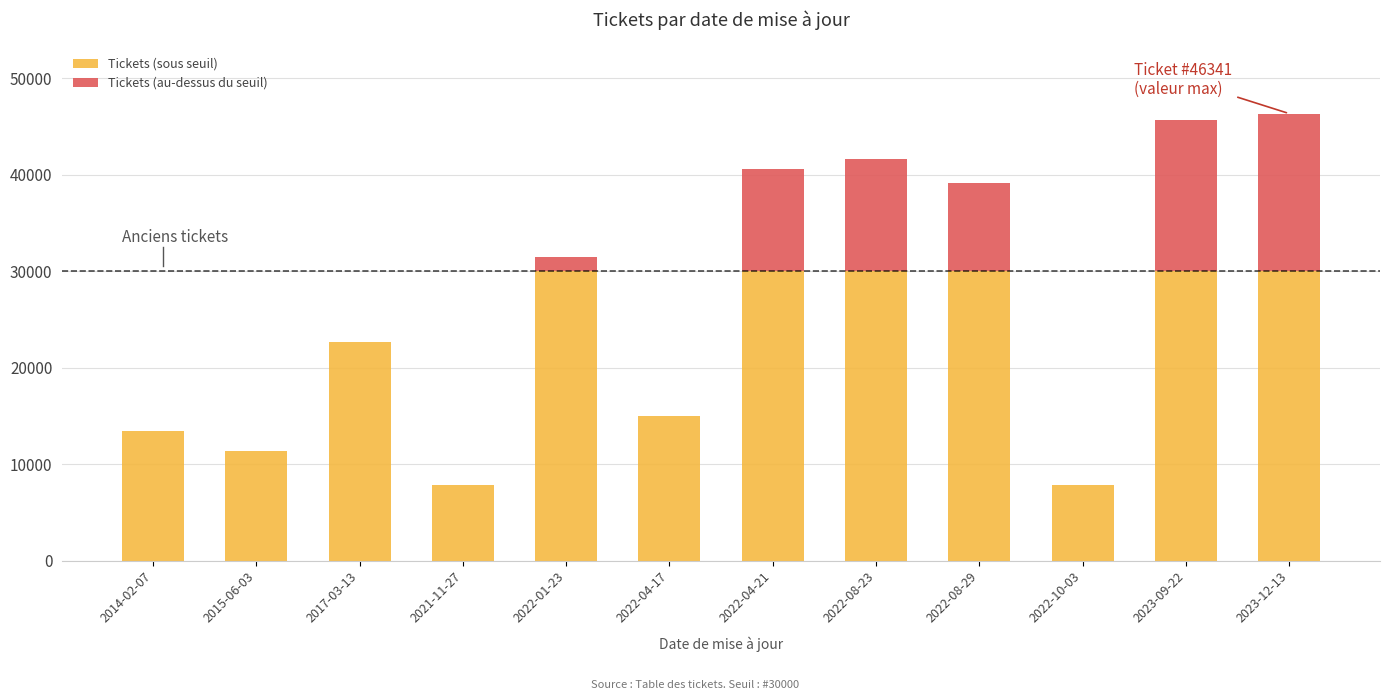

The value of Tickets (sous seuil) at 2022-10-03 is 10855. True or false?

False